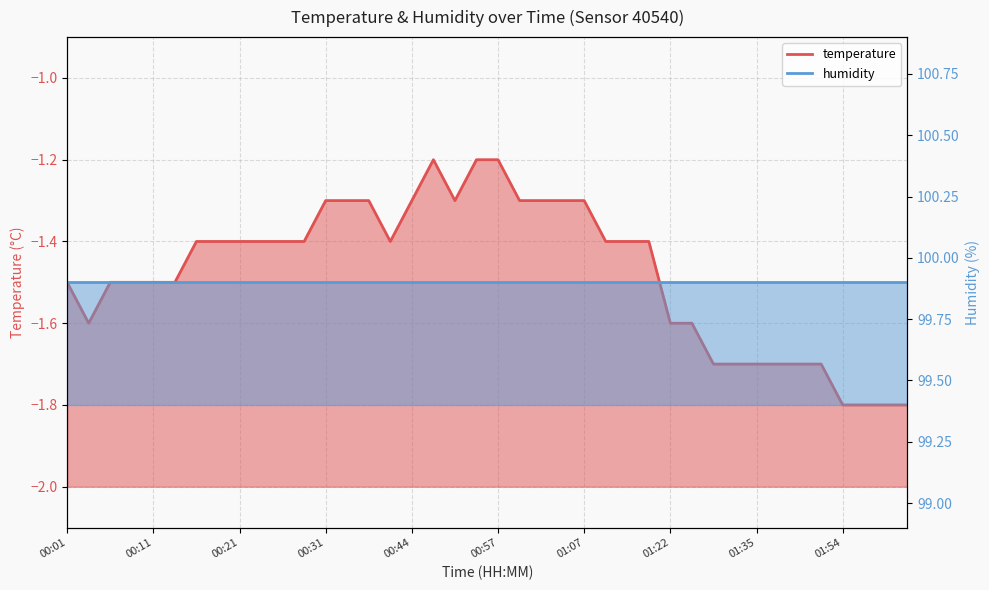

What is the maximum value shown in the chart?

-1.2